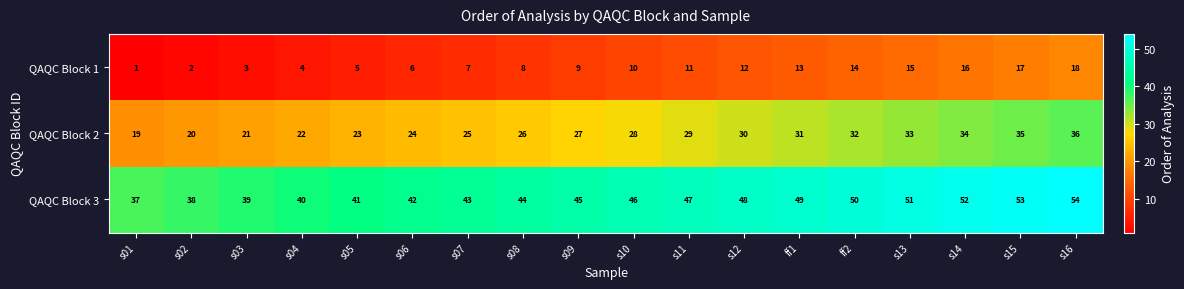

What is the spread (max minus min) of values at s02?

36